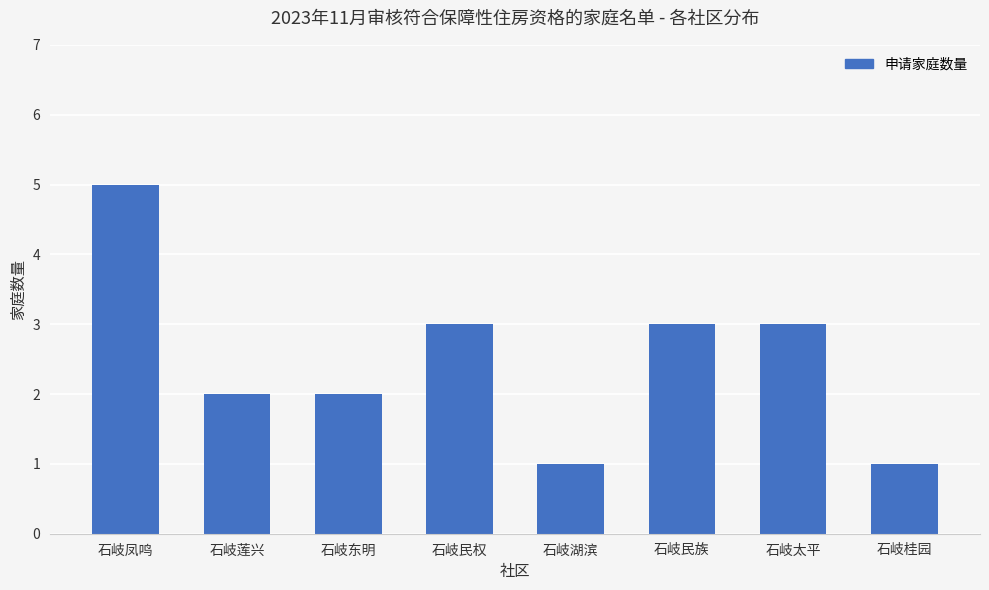

What is the label of the 6th bar from the right?

石岐东明